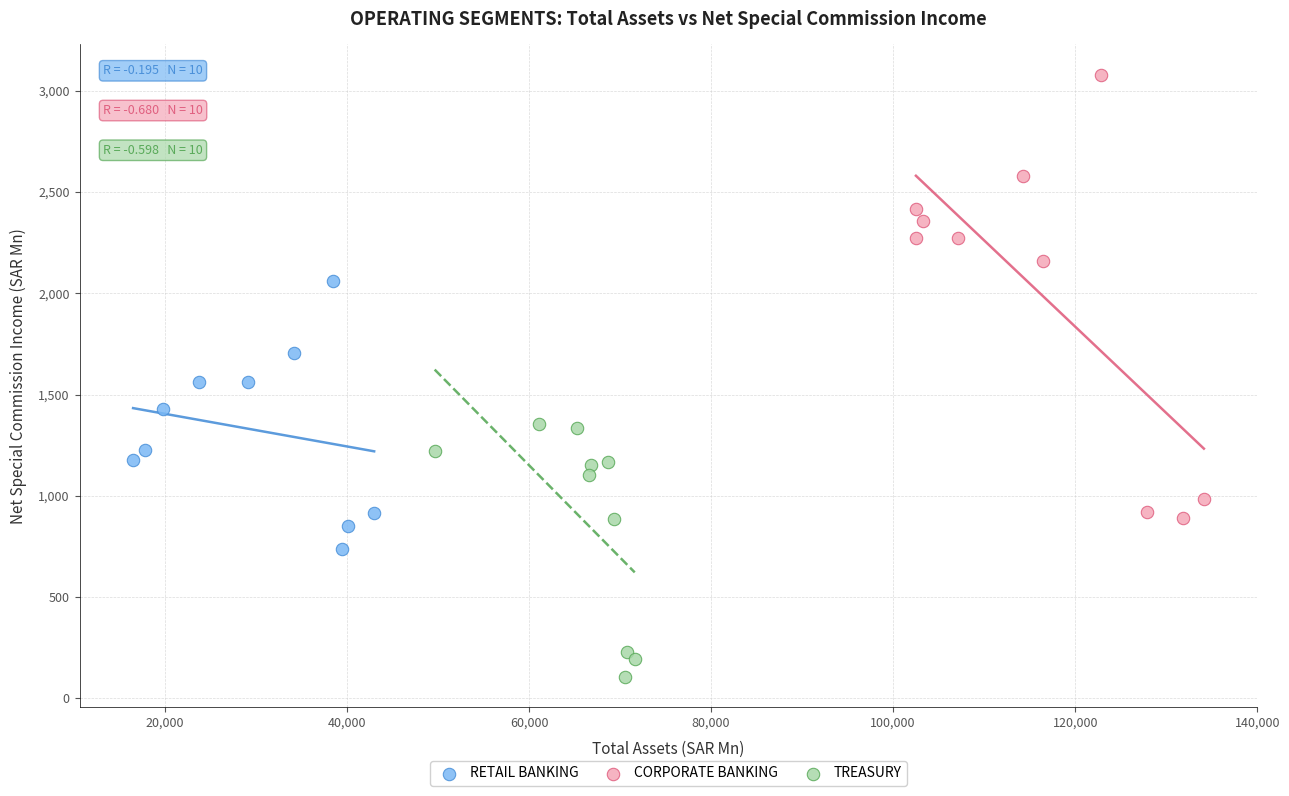

Which series has the widest spread of Y values?

CORPORATE BANKING